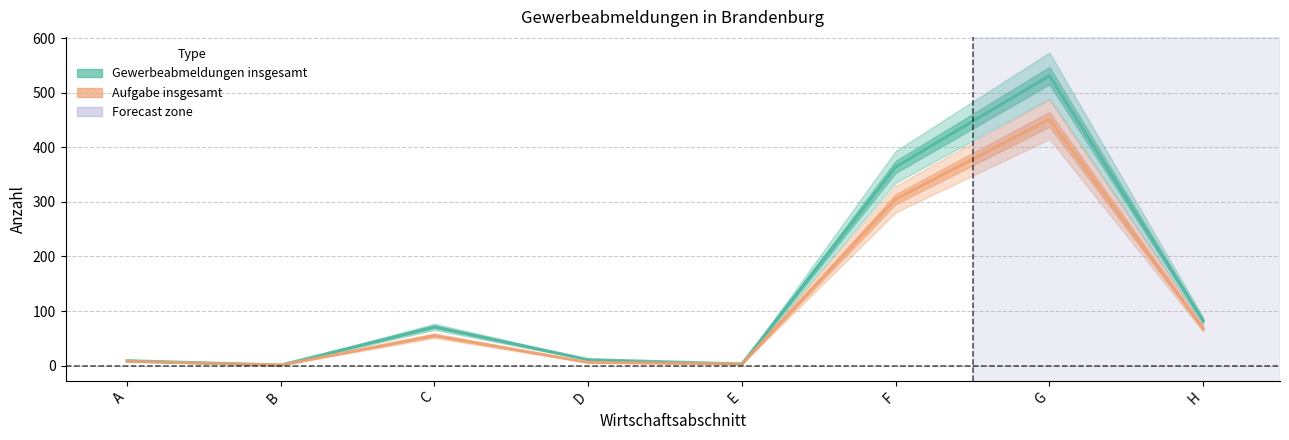

Which category has the lowest value in the Aufgabe insgesamt series?

B